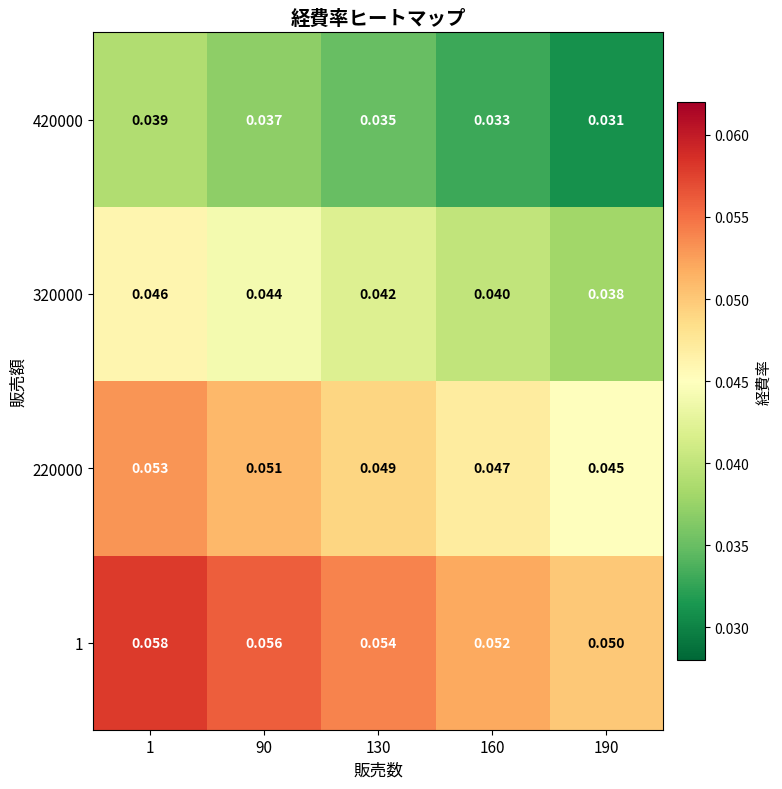

List the series in order of their peak value, lowest first.

420000, 320000, 220000, 1